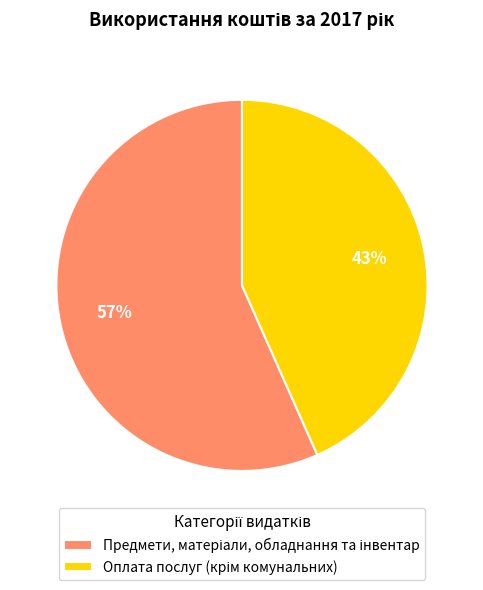

To the nearest percent, what is the average slice percentage?

50%